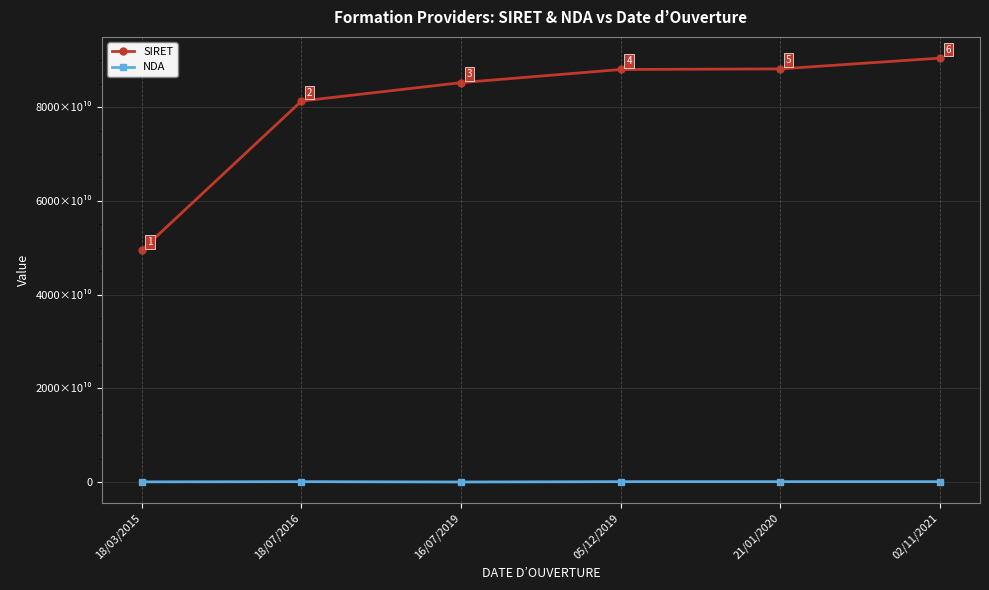

List the labels in order of SIRET value, largest first.

02/11/2021, 21/01/2020, 05/12/2019, 16/07/2019, 18/07/2016, 18/03/2015